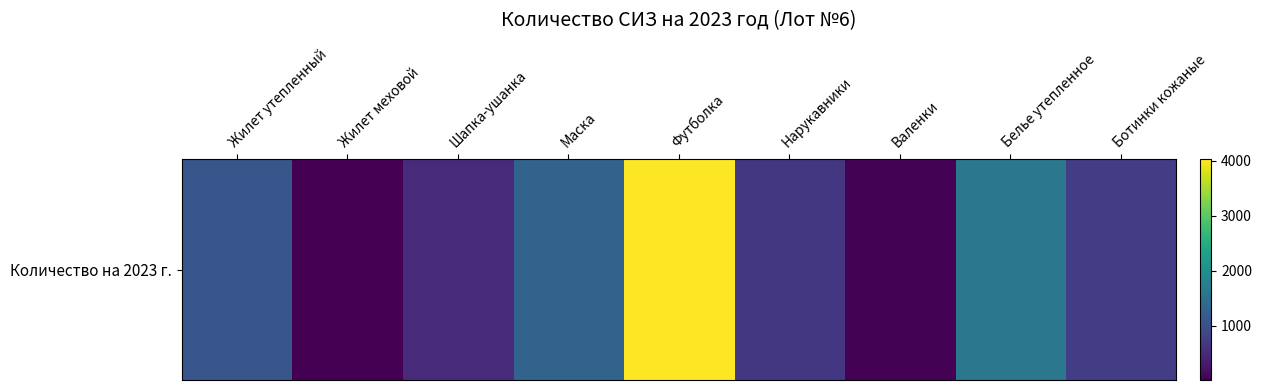

List the labels in order of value, smallest first.

Жилет меховой, Валенки, Шапка-ушанка, Нарукавники, Ботинки кожаные, Жилет утепленный, Маска, Белье утепленное, Футболка